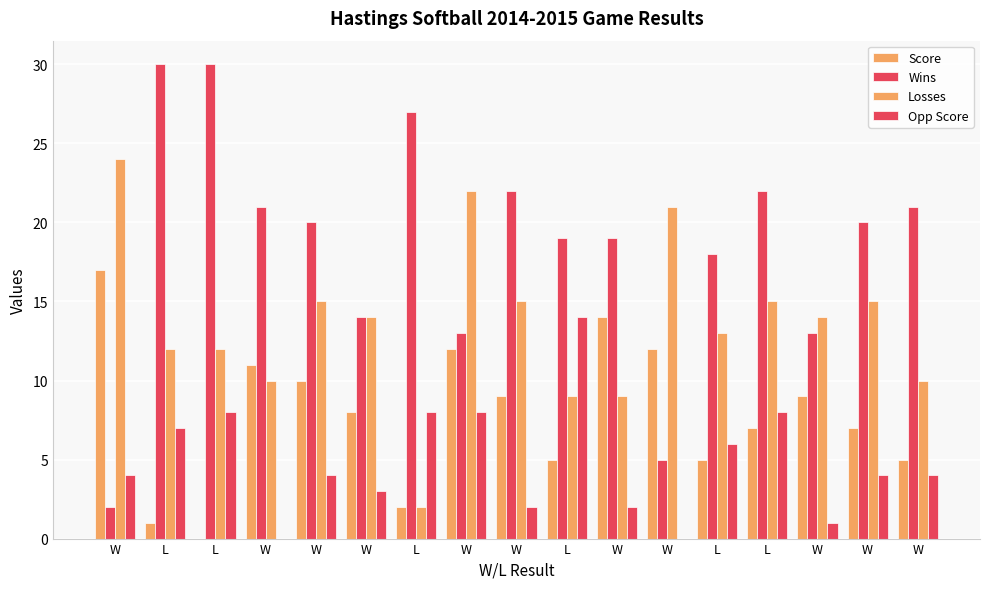

Count the number of data series in this chart.

4